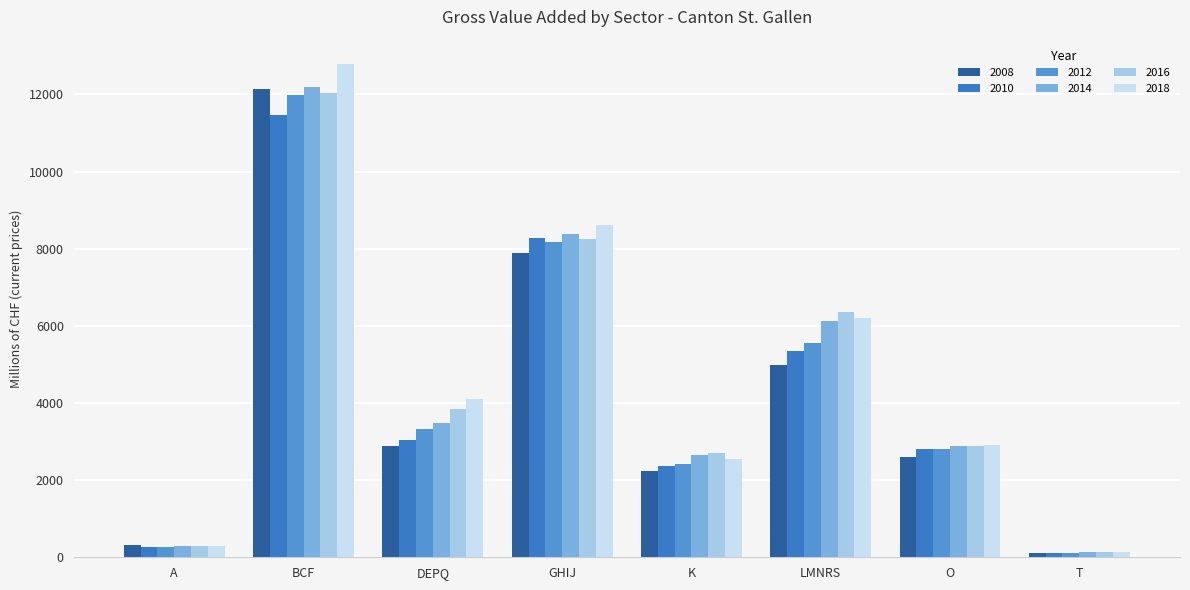

How many data points in 2014 are above 3492?

4